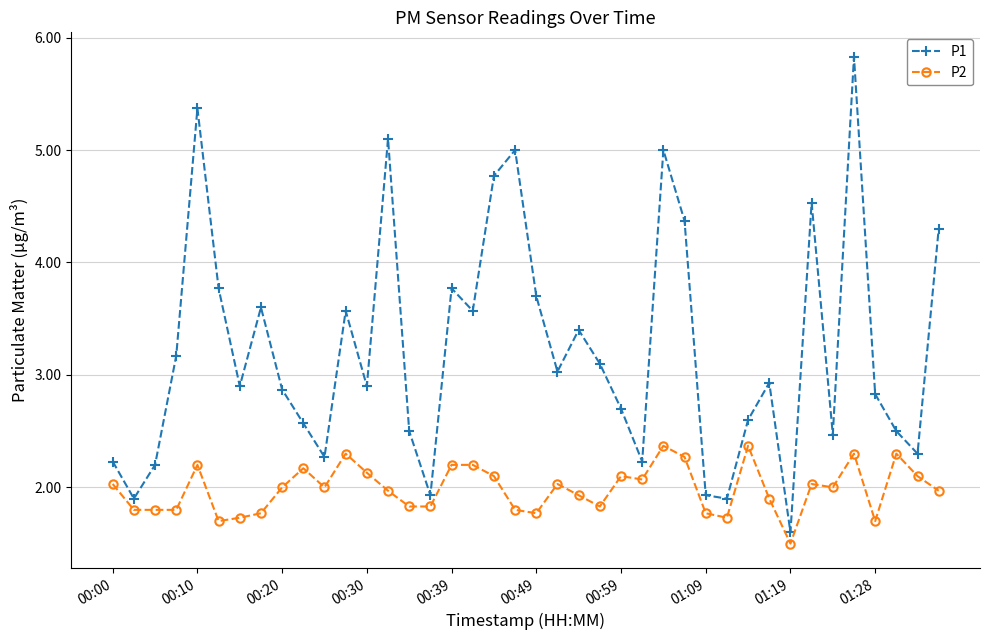

What is the highest value of the P1 series?

5.8